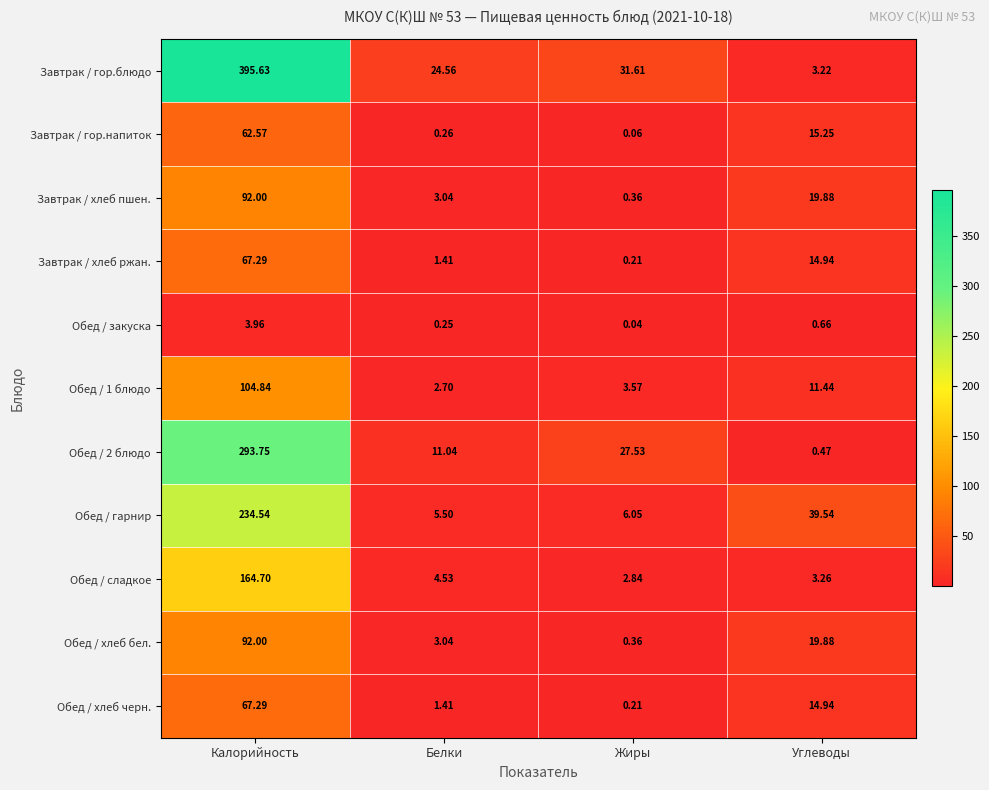

At which label does Обед / хлеб бел. first exceed 19?

Калорийность